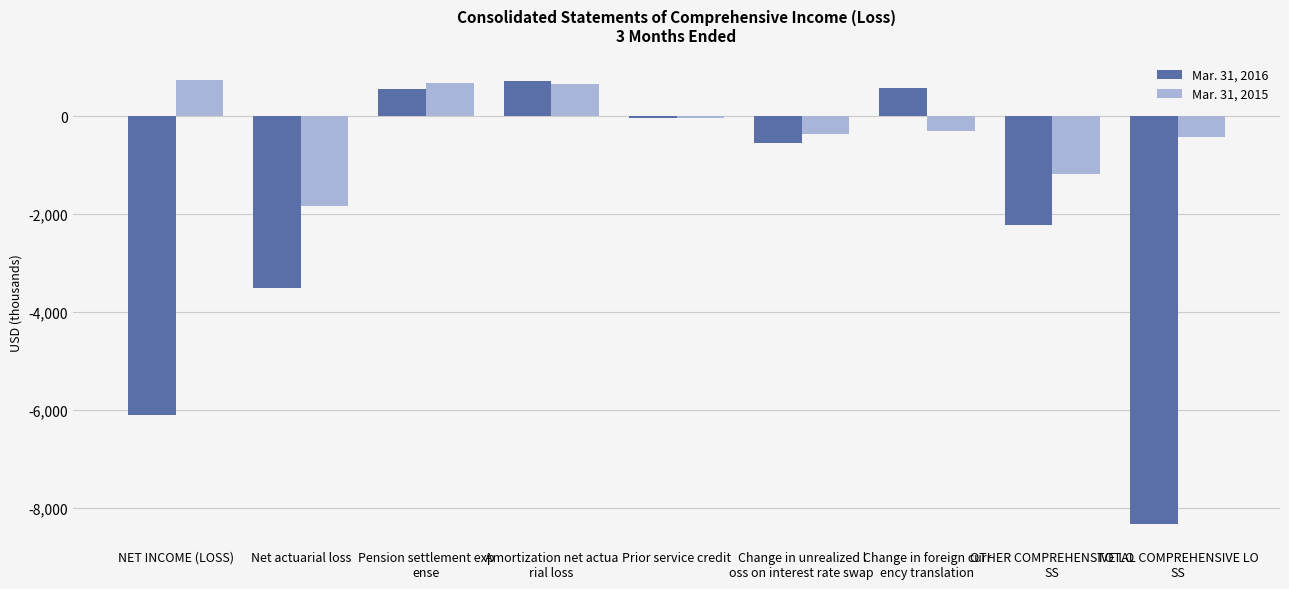

Where does the Mar. 31, 2016 series first go above -546?

Pension settlement exp
ense